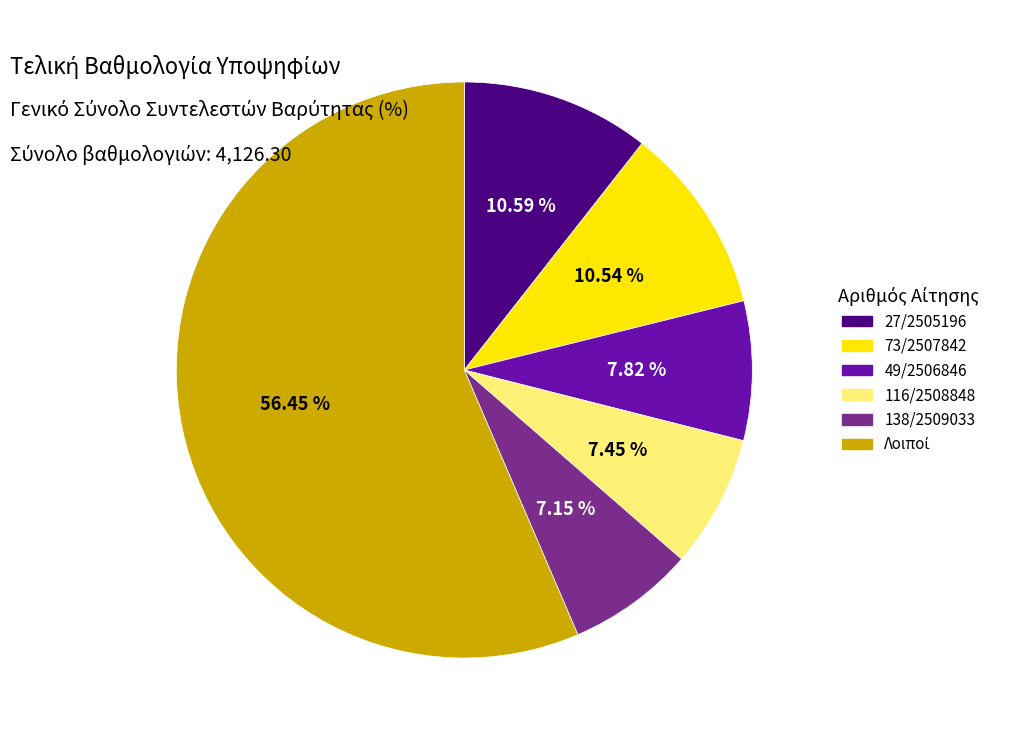

Is there a majority slice in this chart?

Yes